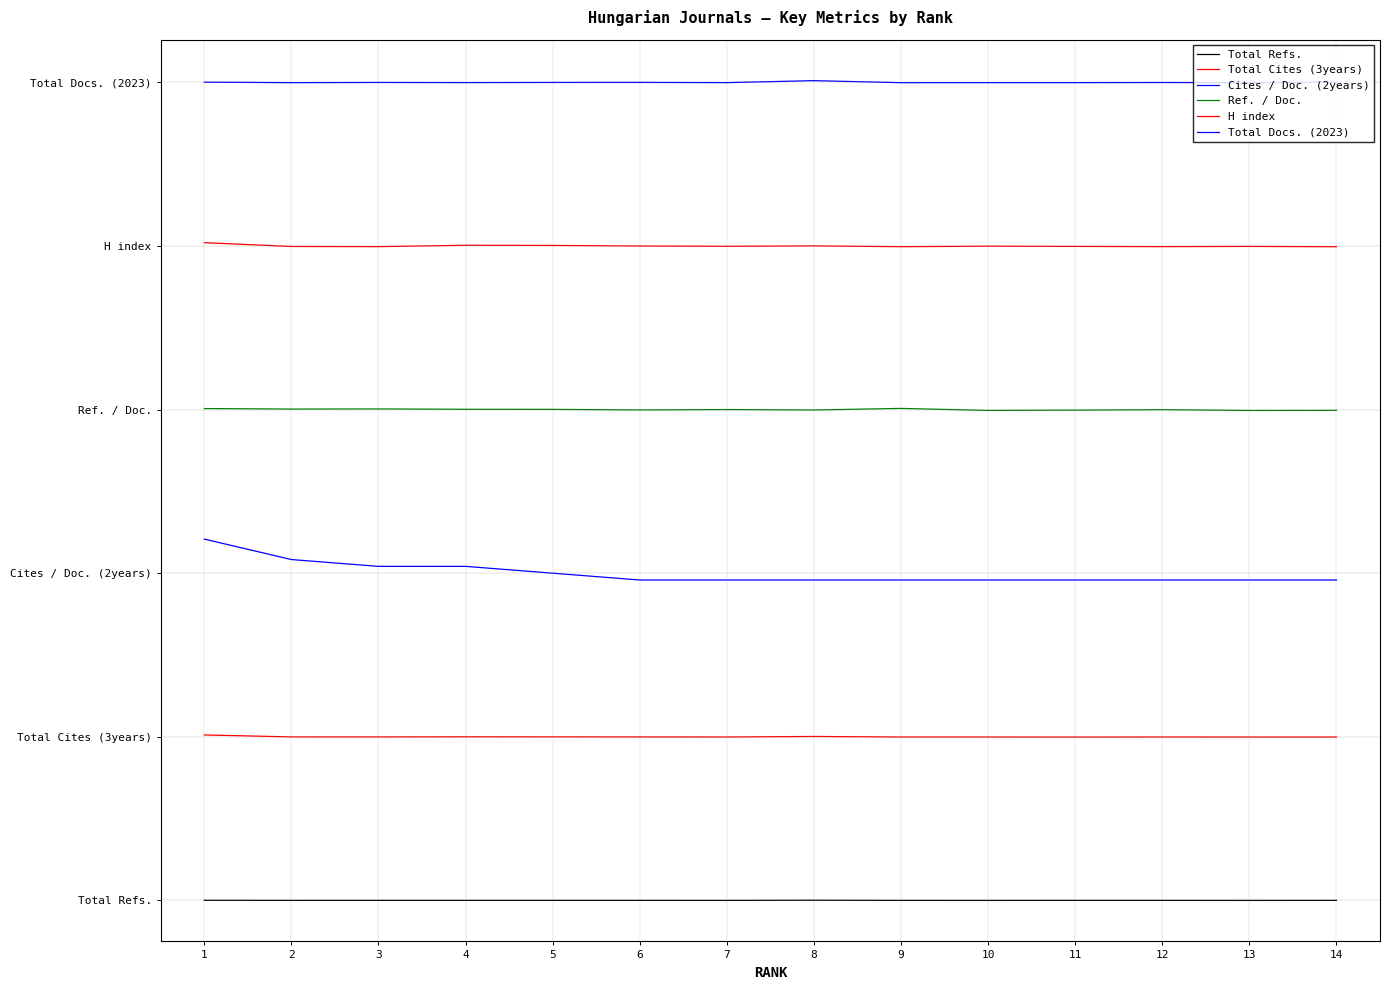

Does the chart have visible grid lines?

No